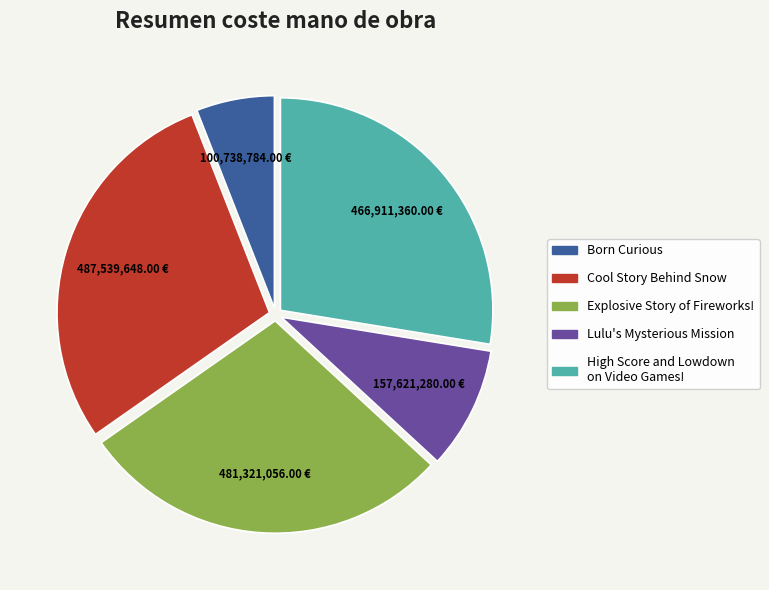

Which category has the smallest portion of the pie?

Born Curious